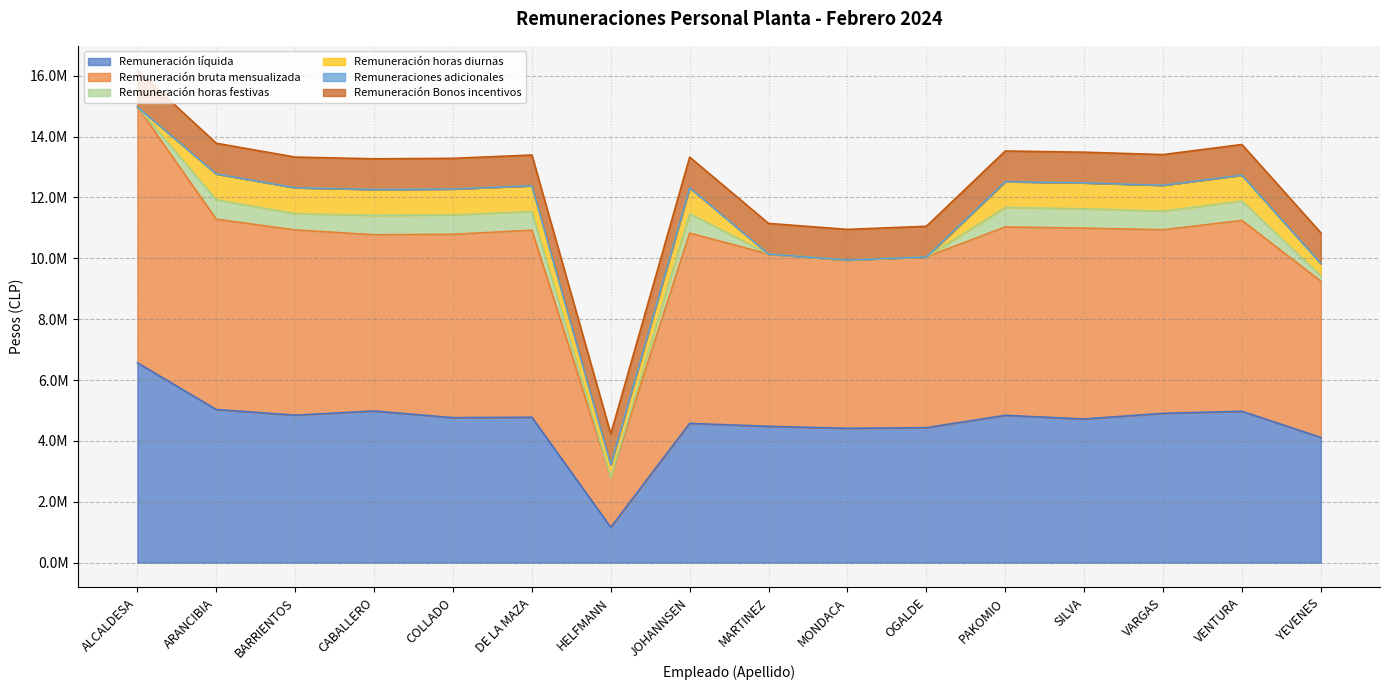

What is the total value across all series at CABALLERO?

13269727